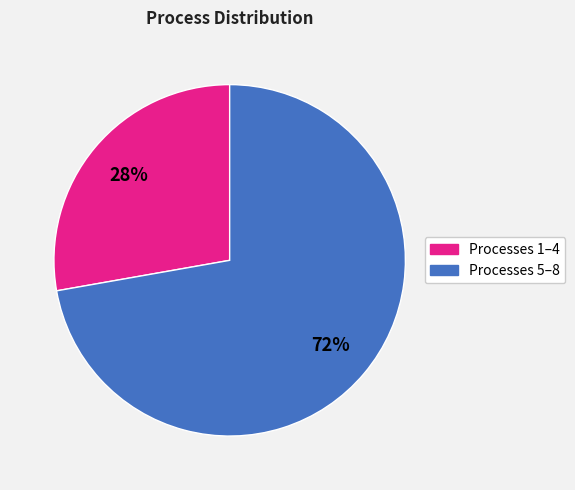

To the nearest percent, what is the difference between the largest and smallest slice percentages?

72%